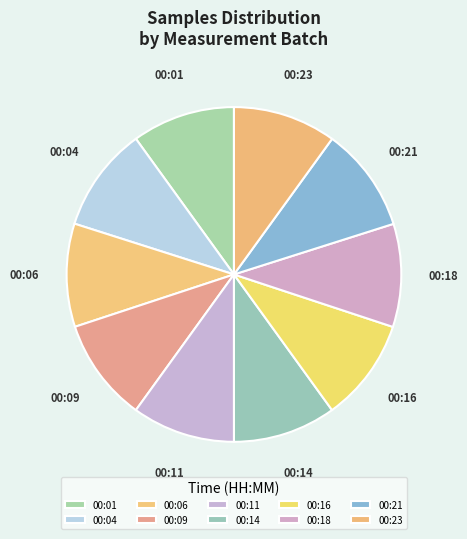

Is the sum of 00:21 and 00:11 greater than half?

No